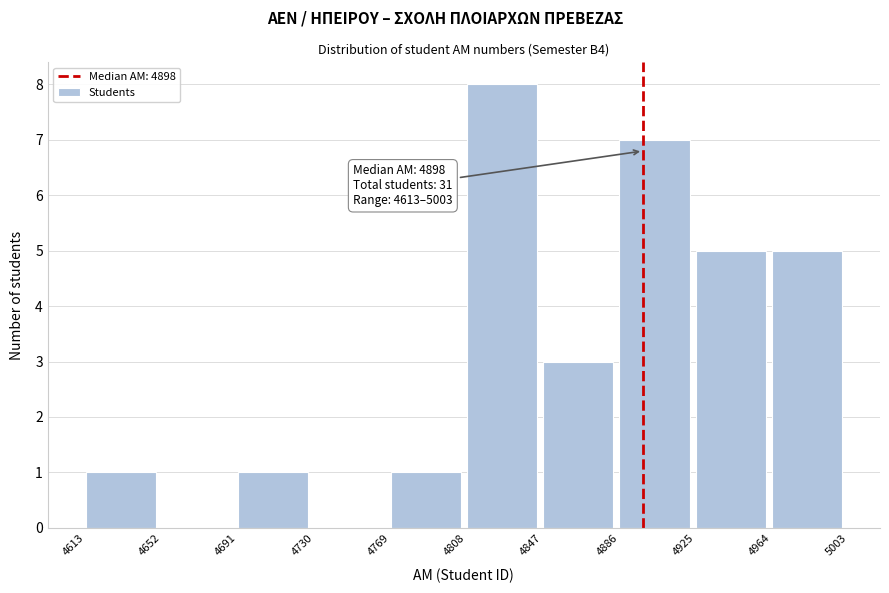

Which range on the x-axis has the tallest bar?

4808 to 4847